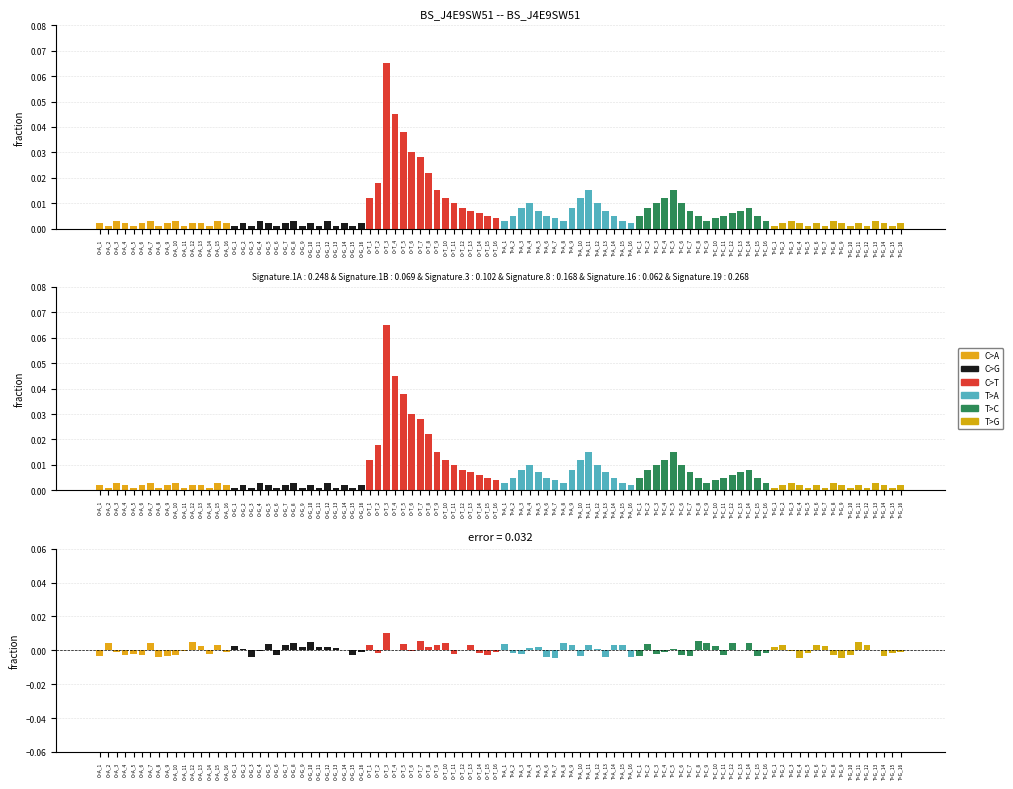

What are all the series names shown in the legend?

C>A, C>G, C>T, T>A, T>C, T>G